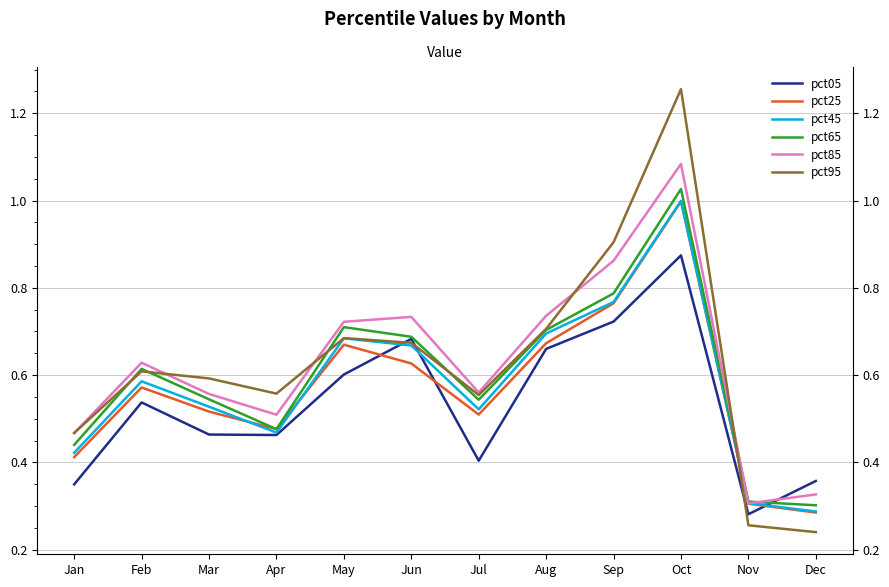

How many interior local valleys does the pct85 series have?

3